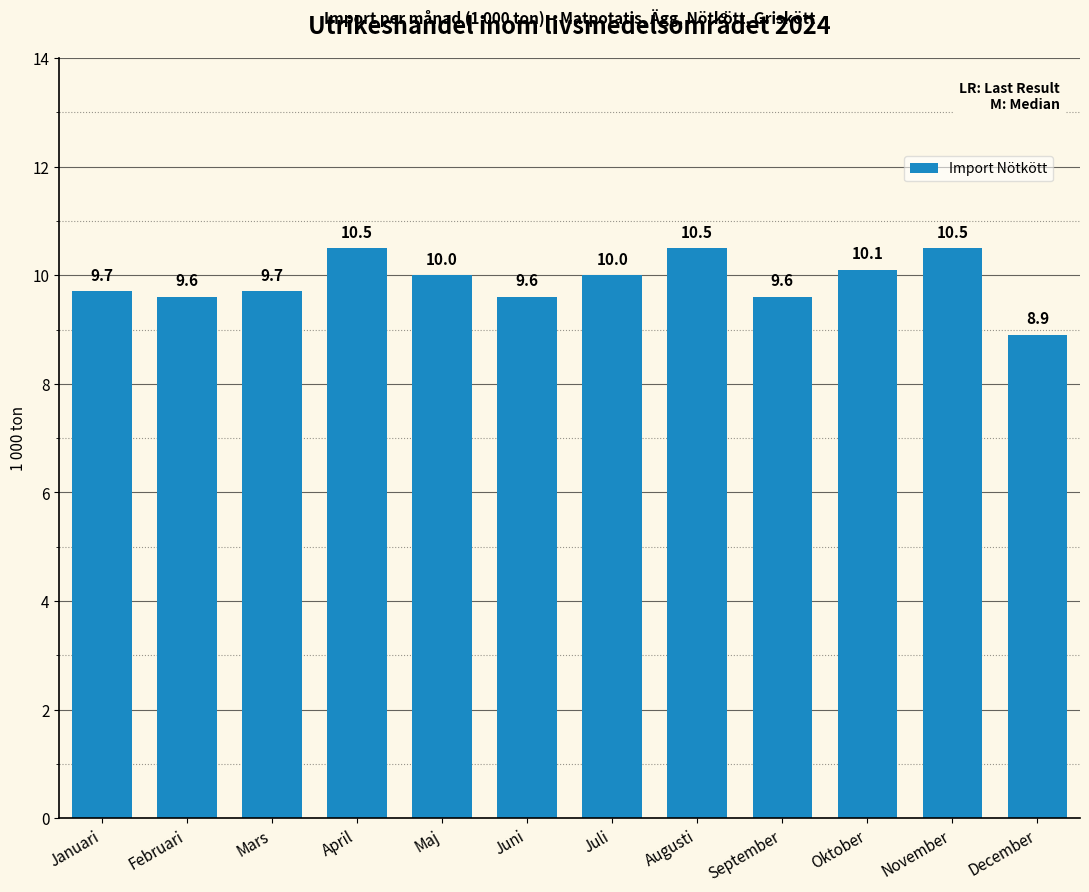

At which label does the data first exceed 10?

April